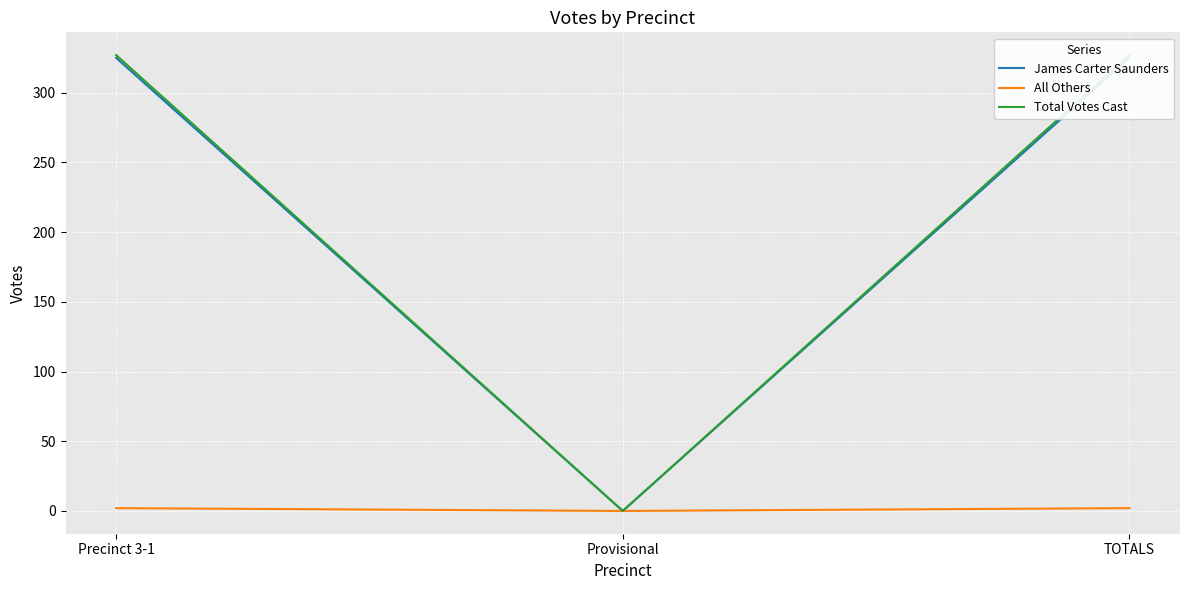

Reading left to right, what are all the values shown in this chart?

James Carter Saunders: 325	0	325
All Others: 2	0	2
Total Votes Cast: 327	0	327